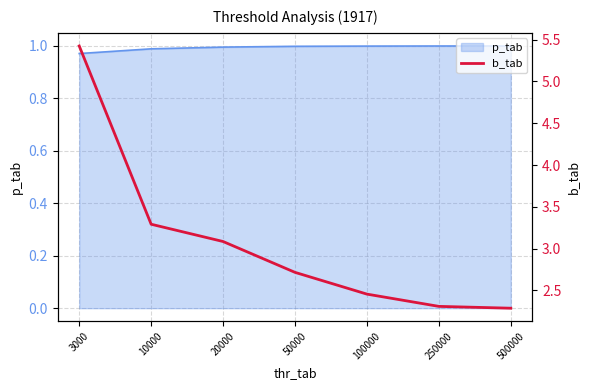

Which category has the highest value across all series?

3000